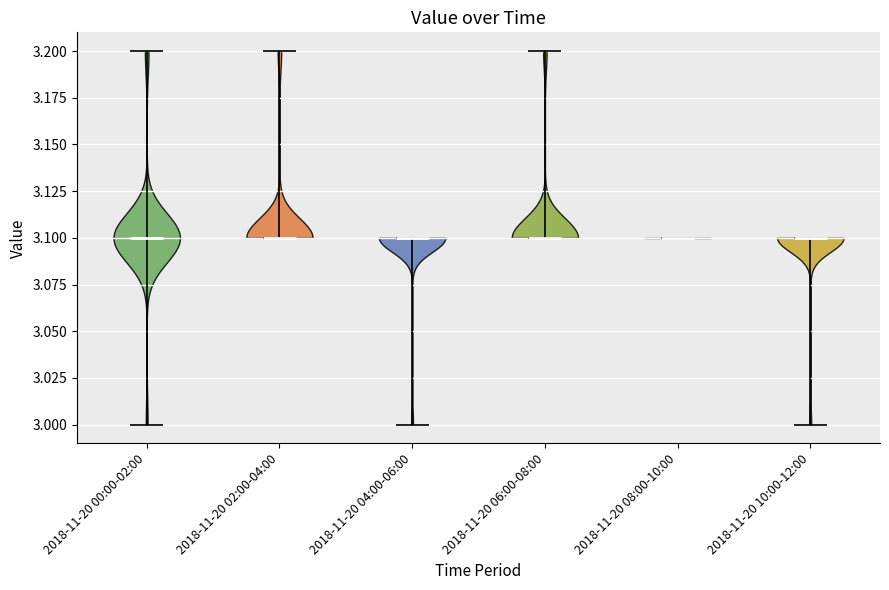

Reading left to right, read every violin against the y-axis: where its median line is, and the lowest and highest points it reaches. The values are not printed on the chart, so give them approximately, as read against the axis.

2018-11-20 00:00-02:00: median line 3.1, lowest point 3.0, highest point 3.2
2018-11-20 02:00-04:00: median line 3.1, lowest point 3.1, highest point 3.2
2018-11-20 04:00-06:00: median line 3.1, lowest point 3.0, highest point 3.1
2018-11-20 06:00-08:00: median line 3.1, lowest point 3.1, highest point 3.2
2018-11-20 08:00-10:00: median line 3.1, lowest point 3.1, highest point 3.1
2018-11-20 10:00-12:00: median line 3.1, lowest point 3.0, highest point 3.1